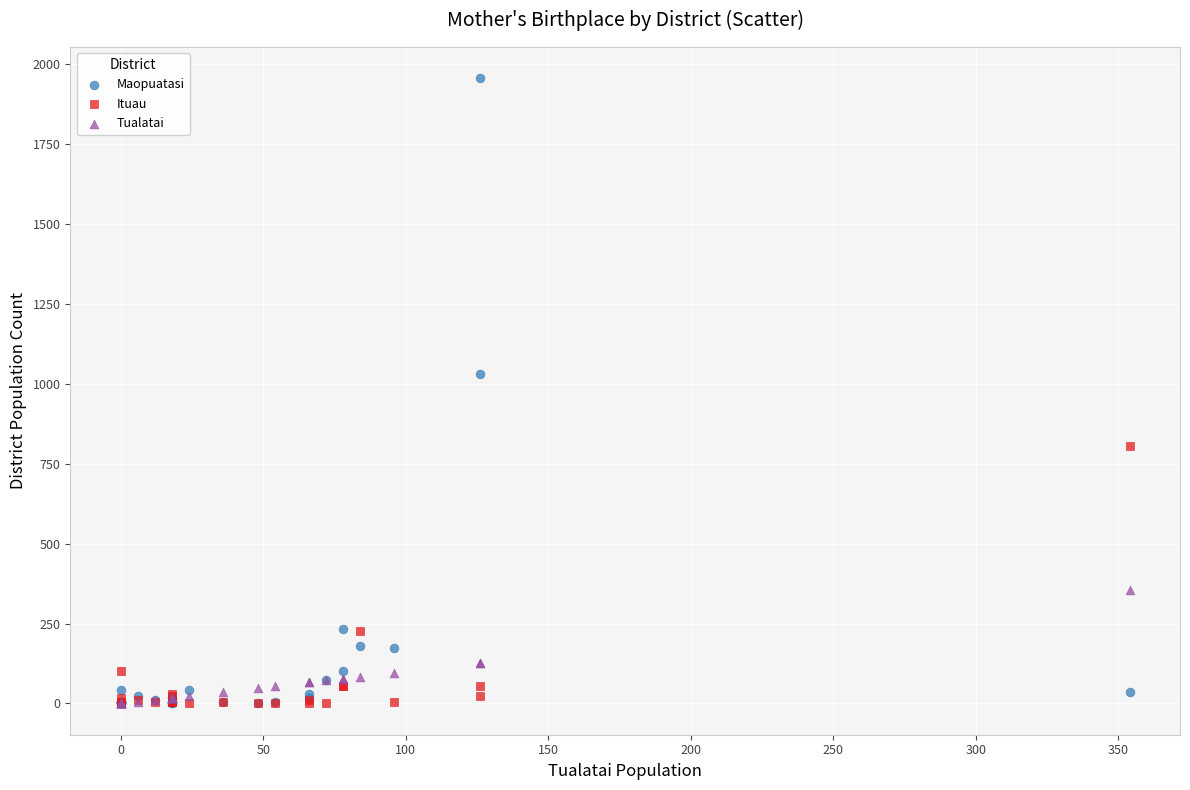

Across all series, what Y value is closest to 977?

1031